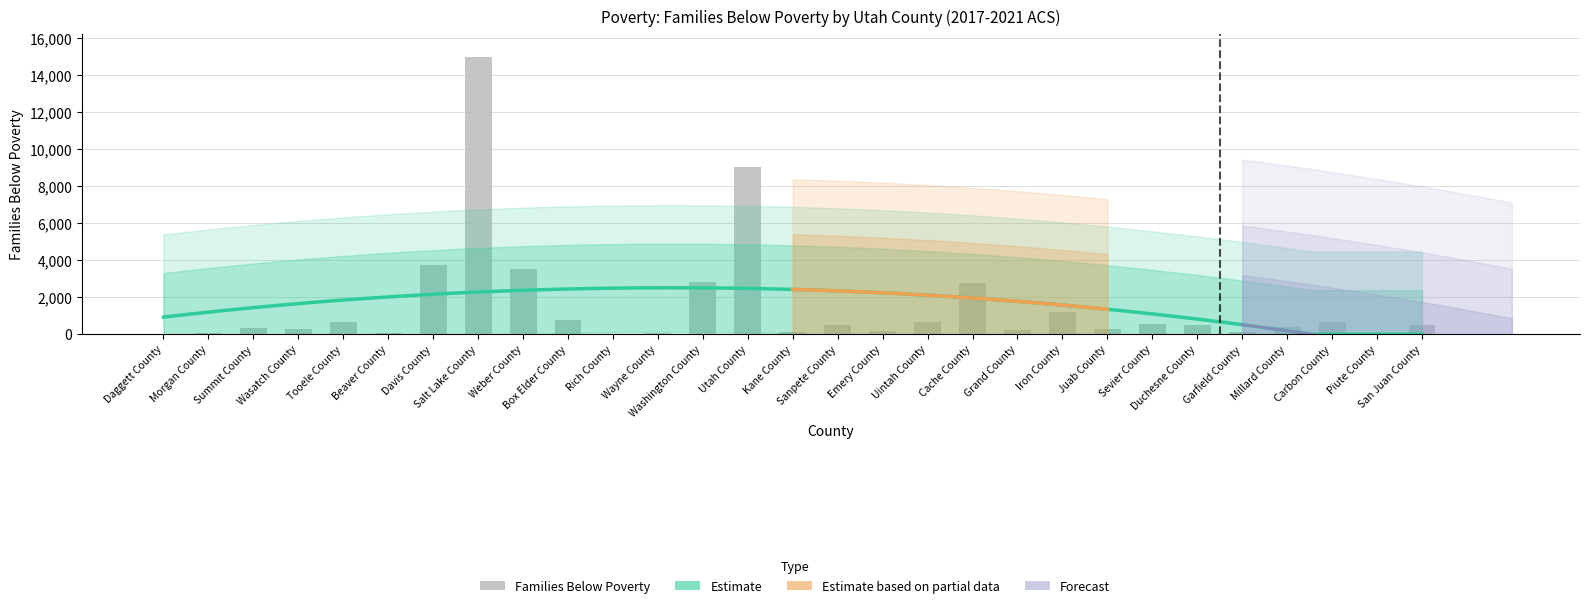

Reading right to left, list all the values displayed in this chart.

527	47	652	385	143	488	552	273	1187	243	2796	644	202	485	116	9067	2842	51	31	783	3548	14972	3745	66	643	277	320	54	2